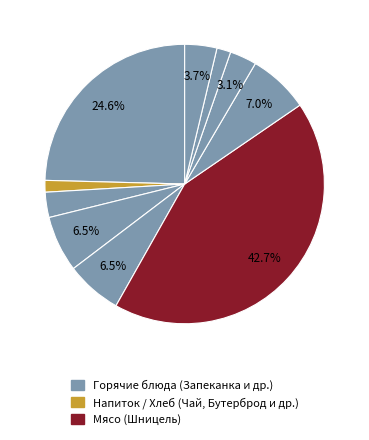

Is there a majority slice in this chart?

No